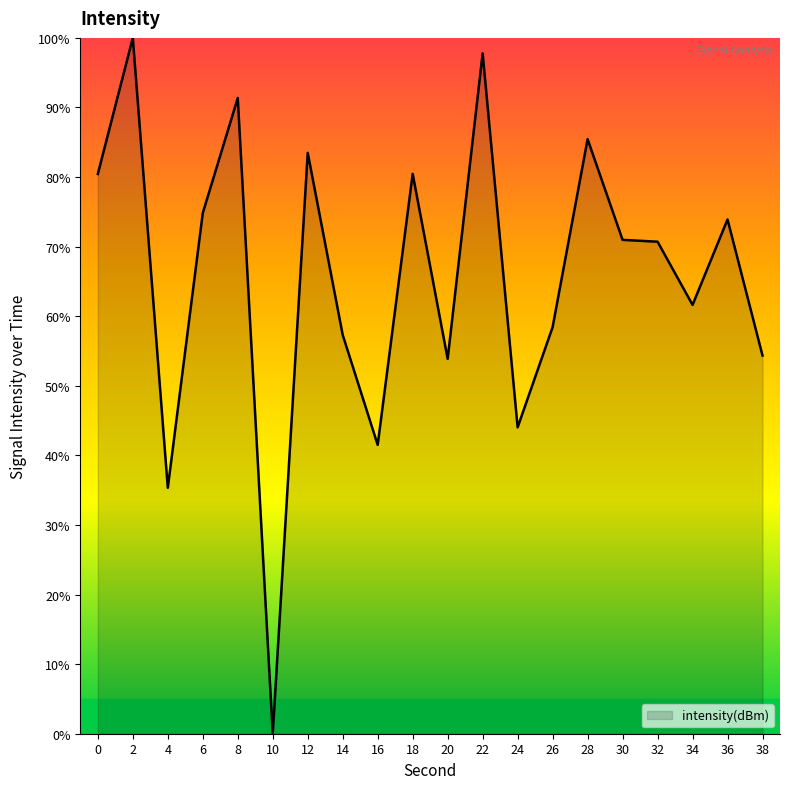

What is the greatest value displayed?

100.0